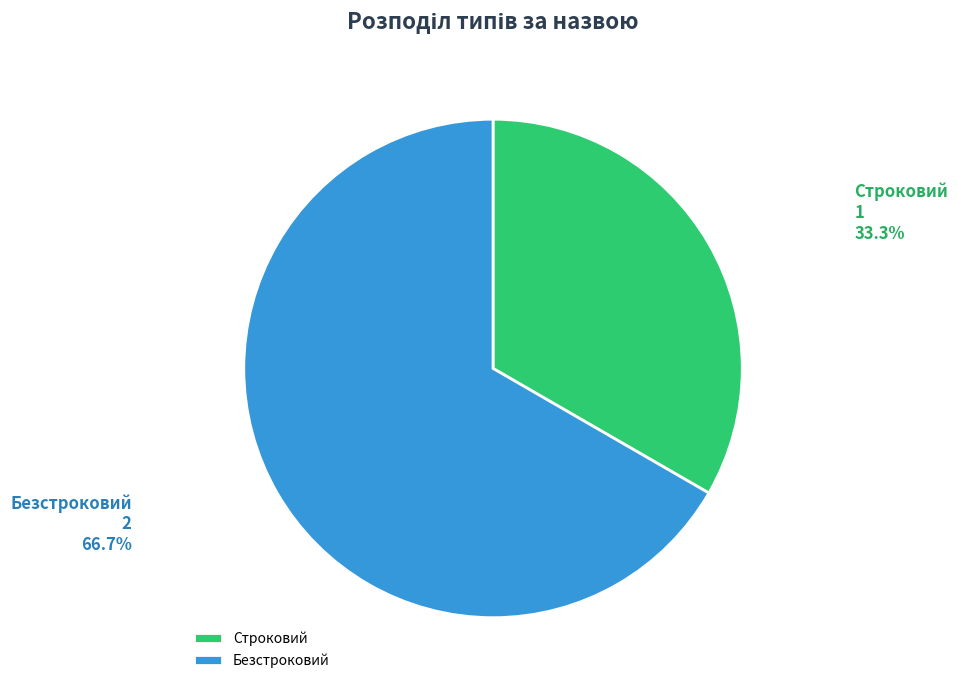

The Строковий slice represents 33% of the pie. True or false?

True